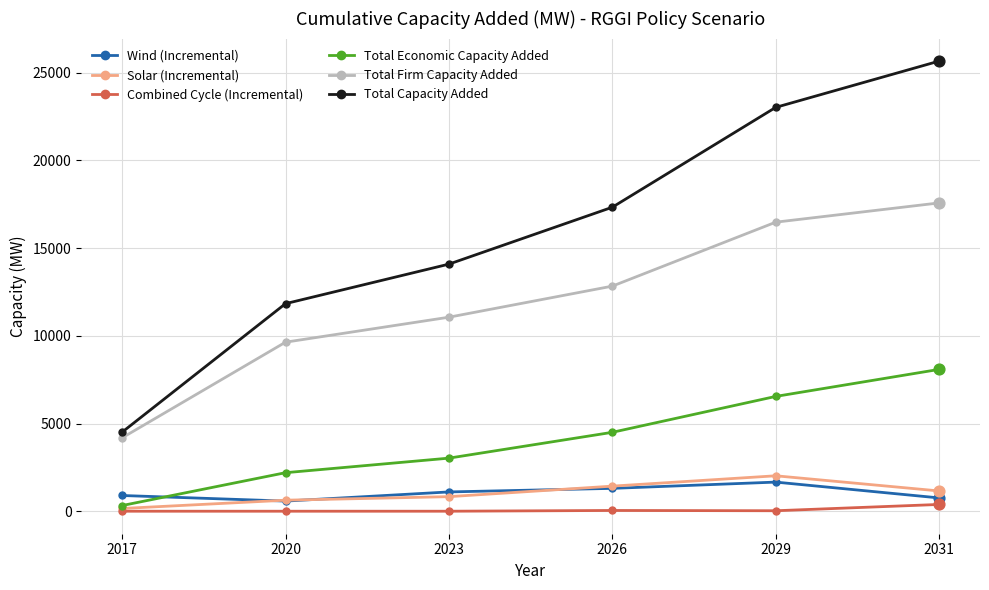

Between 2020 and 2026, which series saw the biggest shift?

Total Capacity Added